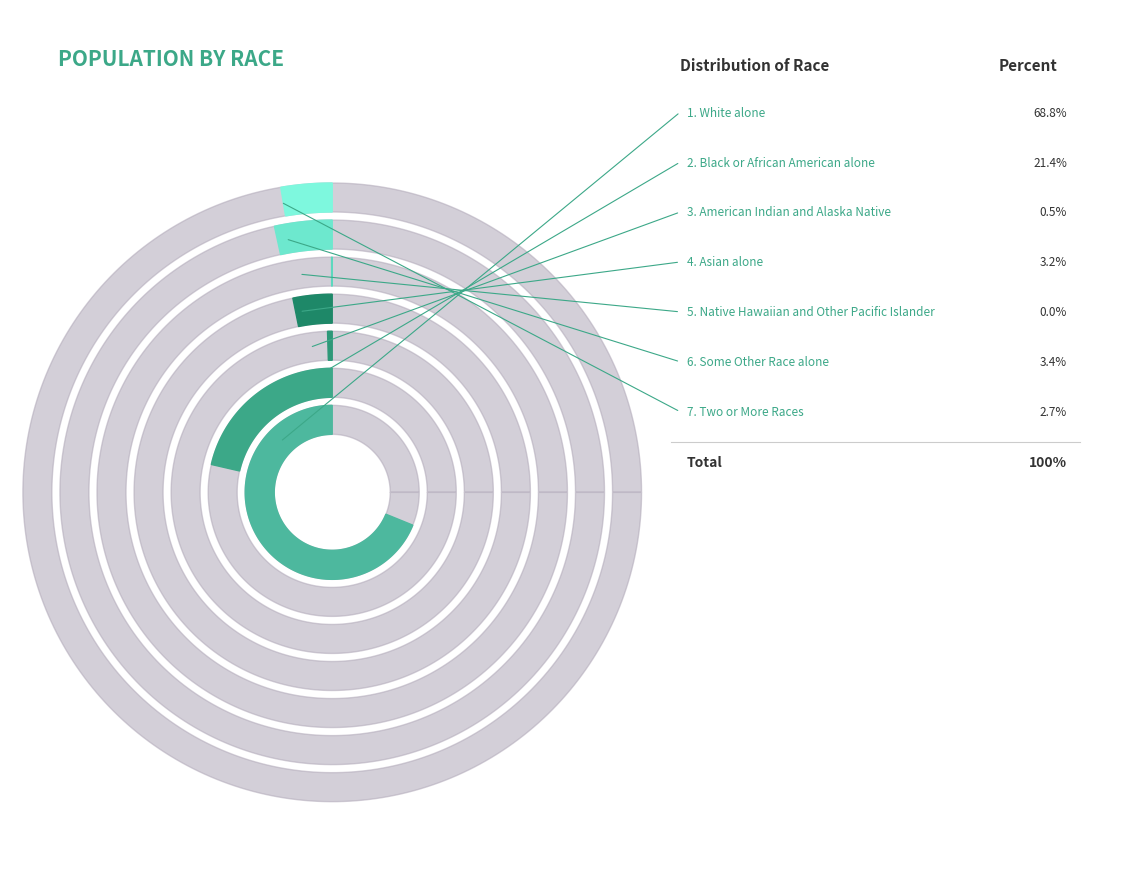

How many segments does this pie chart have?

7